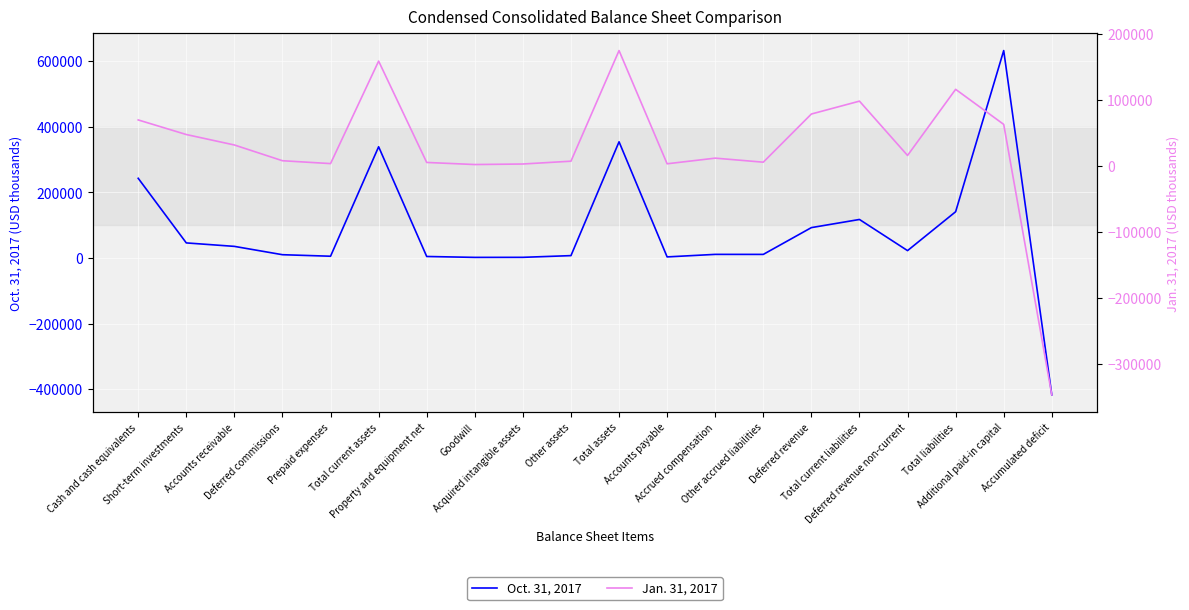

What position from the right is Total current liabilities?

5